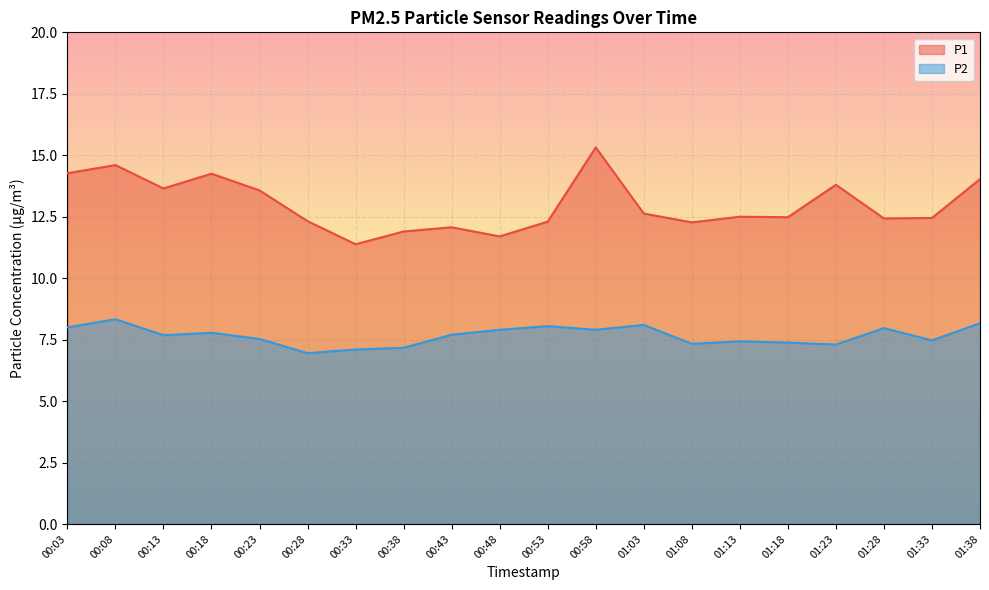

What are all the series names shown in the legend?

P1, P2